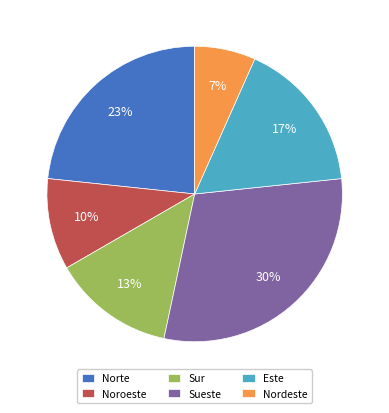

Is it true that Sur is 24% of the pie?

False